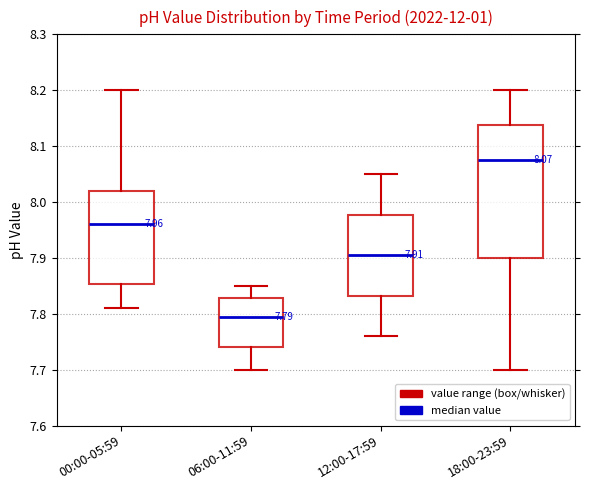

Which box is the tallest, from its lower edge to its upper edge?

18:00-23:59